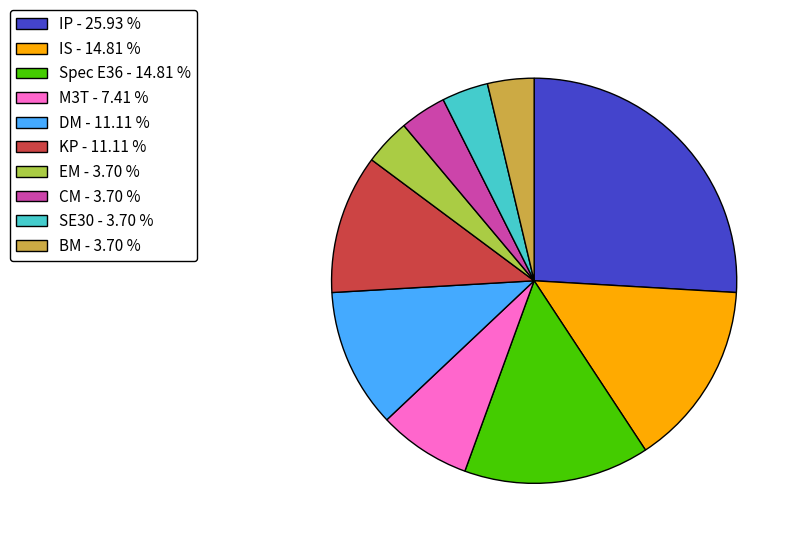

Do CM - 3.70 % and M3T - 7.41 % together represent more than half of the pie?

No